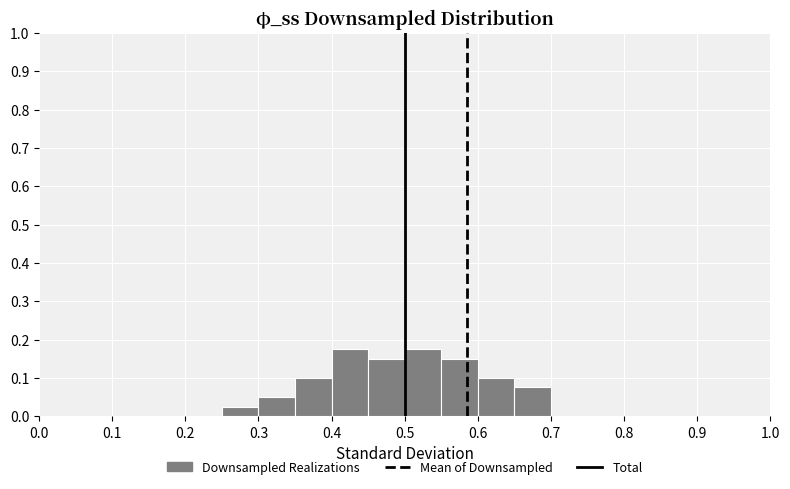

How tall is the bar that spans 0.40 to 0.45 on the x-axis? The values are not printed on the chart, so give them approximately, as read against the axis.

0.18